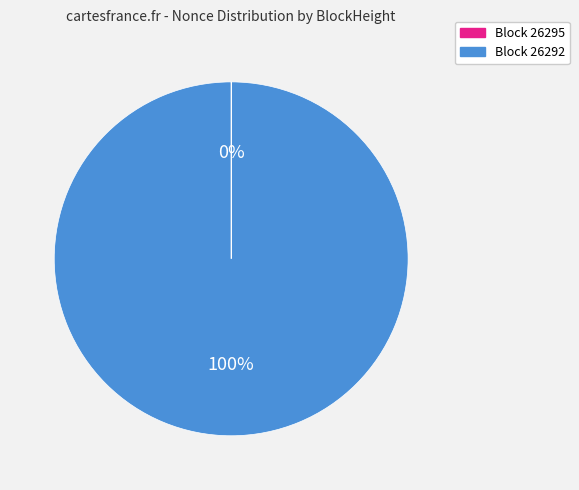

Is there a majority slice in this chart?

Yes